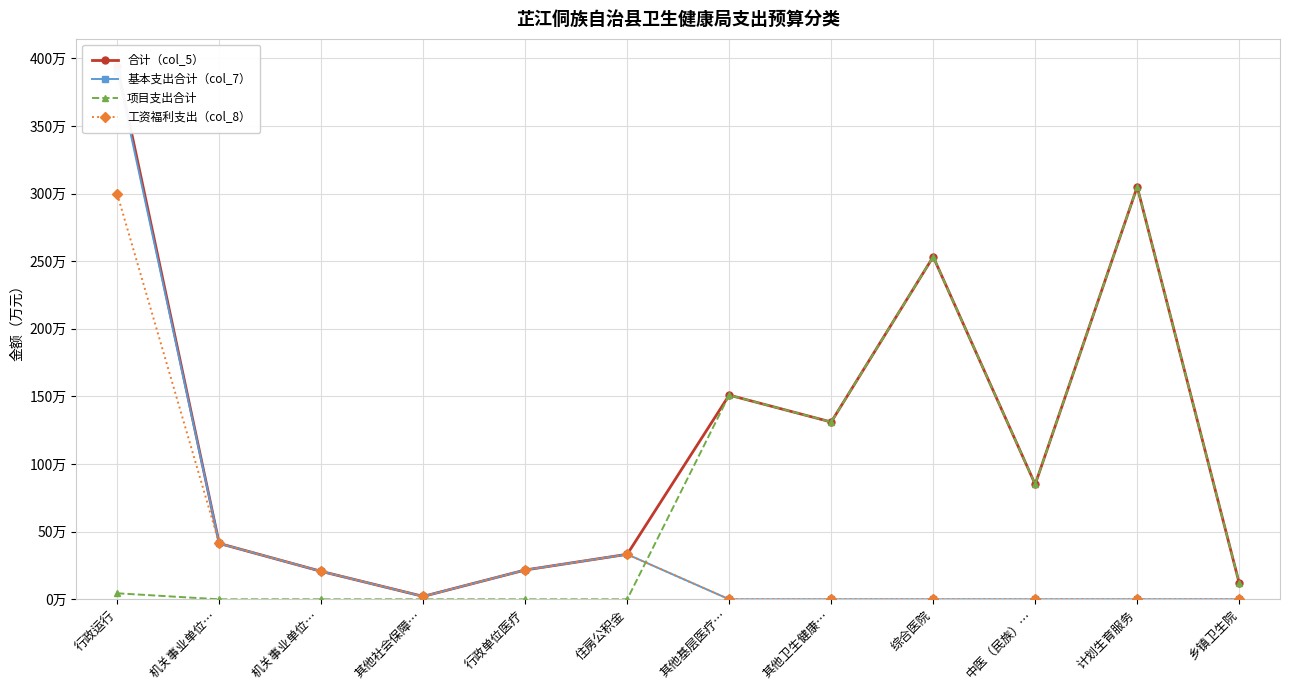

Between 计划生育服务 and 行政单位医疗, which is larger?

计划生育服务